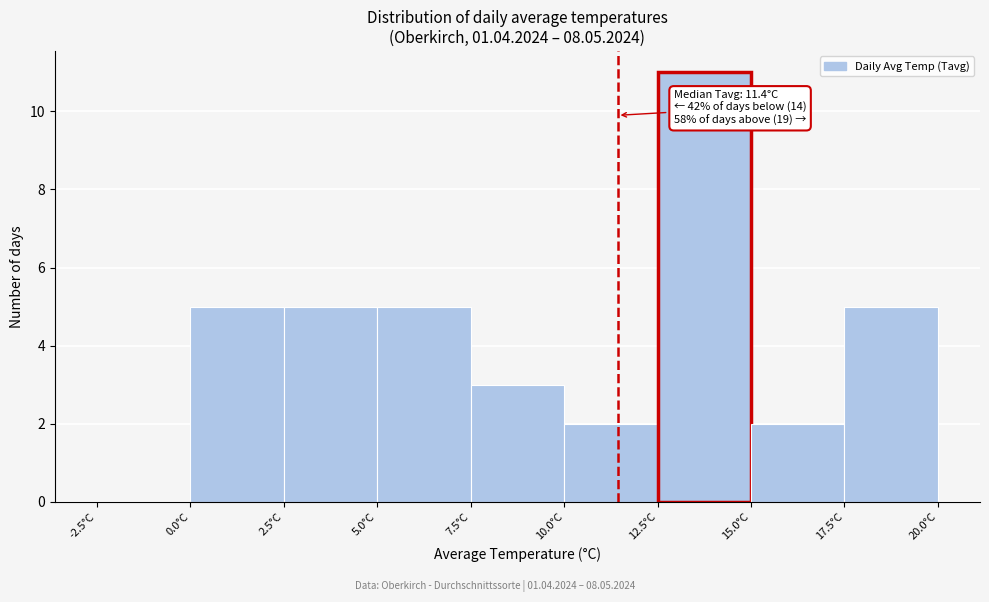

Over which range of the x-axis is the bar tallest?

12.5 to 15.0